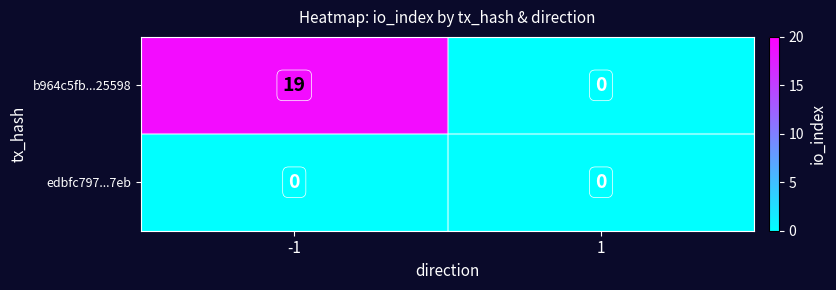

Reading right to left, transcribe all the data shown in this chart.

b964c5fb...25598: 1=0	-1=19
edbfc797...7eb: 1=0	-1=0